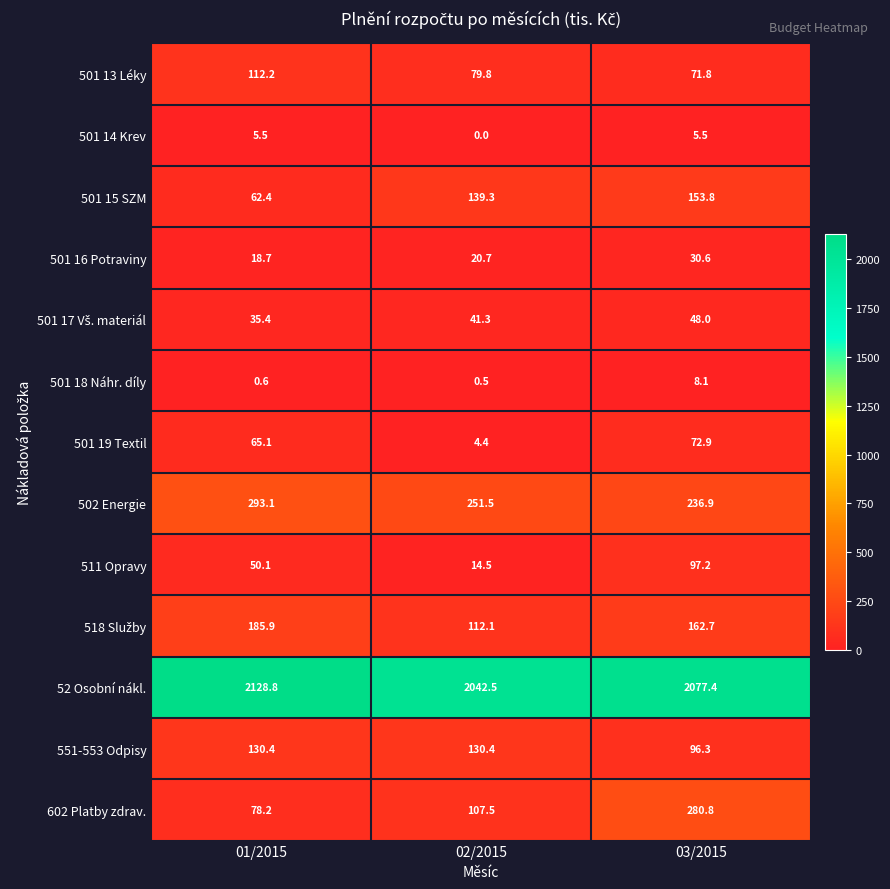

What is the sum of the 602 Platby zdrav. values at 02/2015 and 01/2015?

185.7